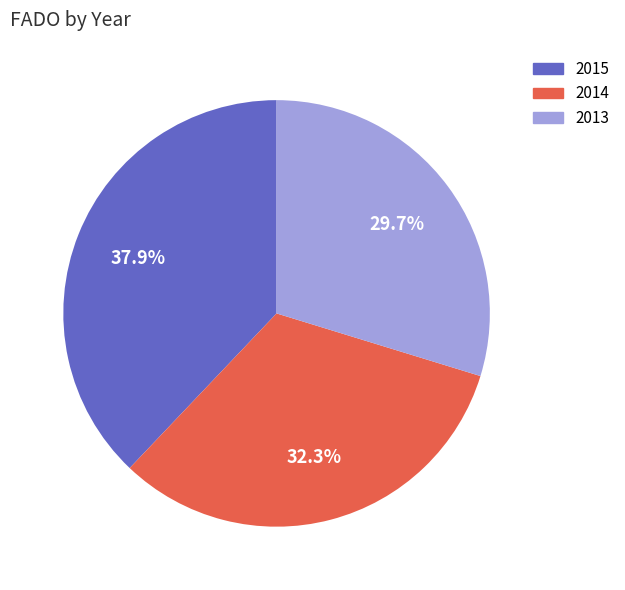

What percentage is the 2014 slice, to the nearest percent?

32%